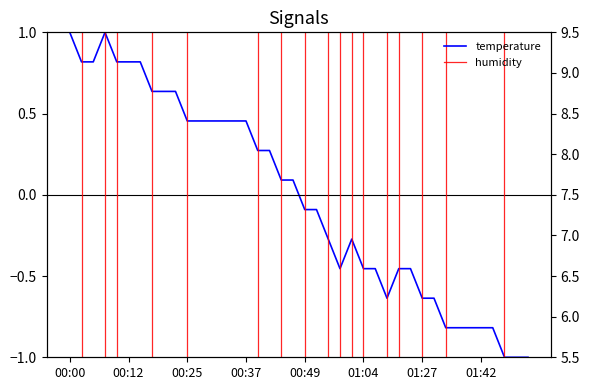

Count the number of categories in the chart.

40